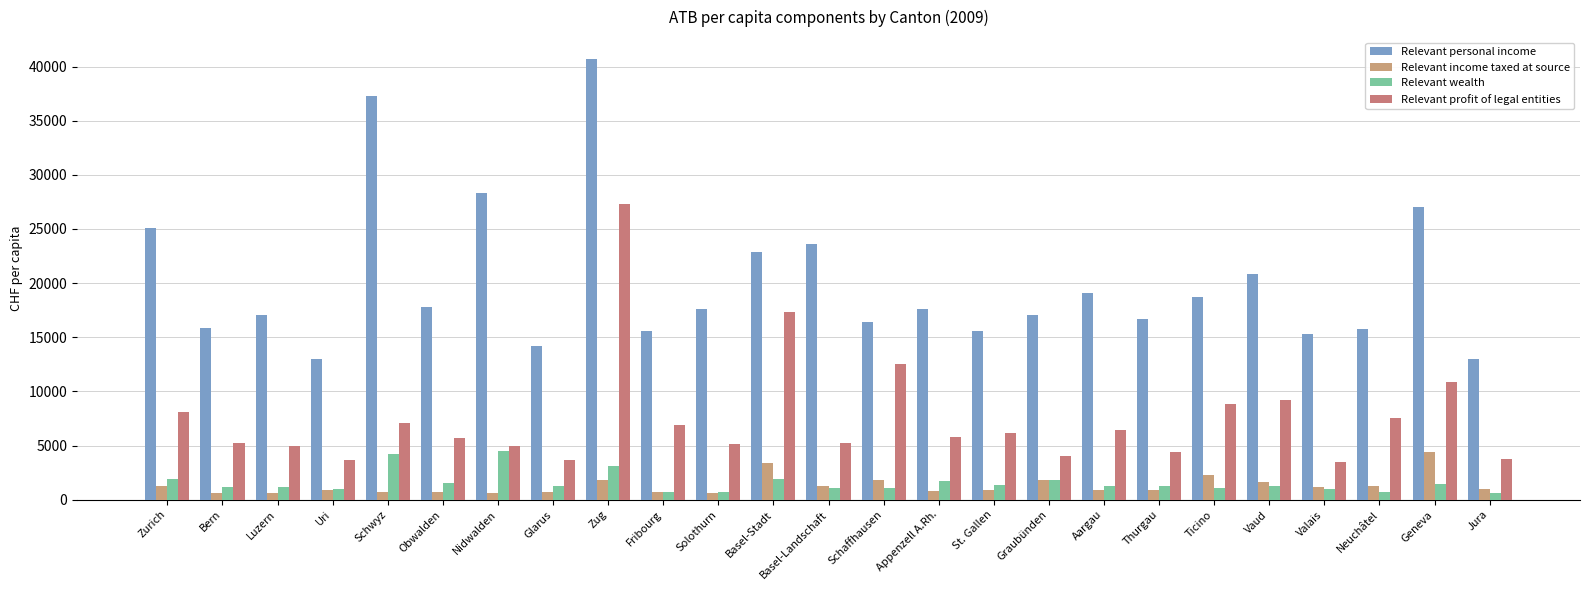

Is the value of Relevant wealth at Valais greater than the value of Relevant personal income at Schwyz?

No